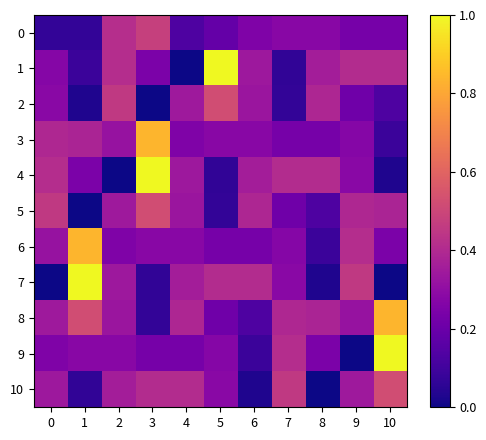

Which label corresponds to the smallest value in the chart?

4